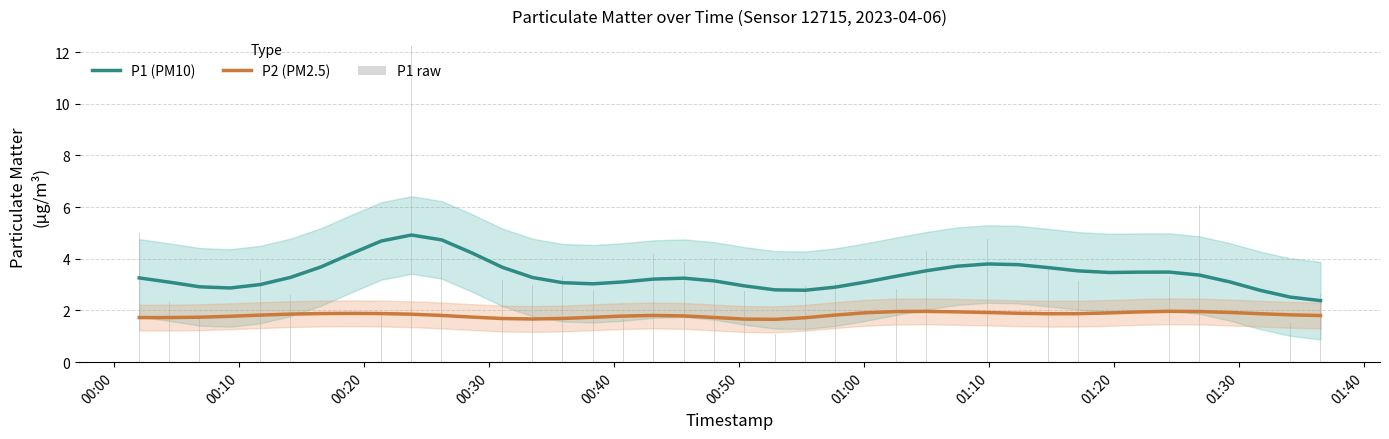

What is the highest value of the P1 (PM10) series?

4.9